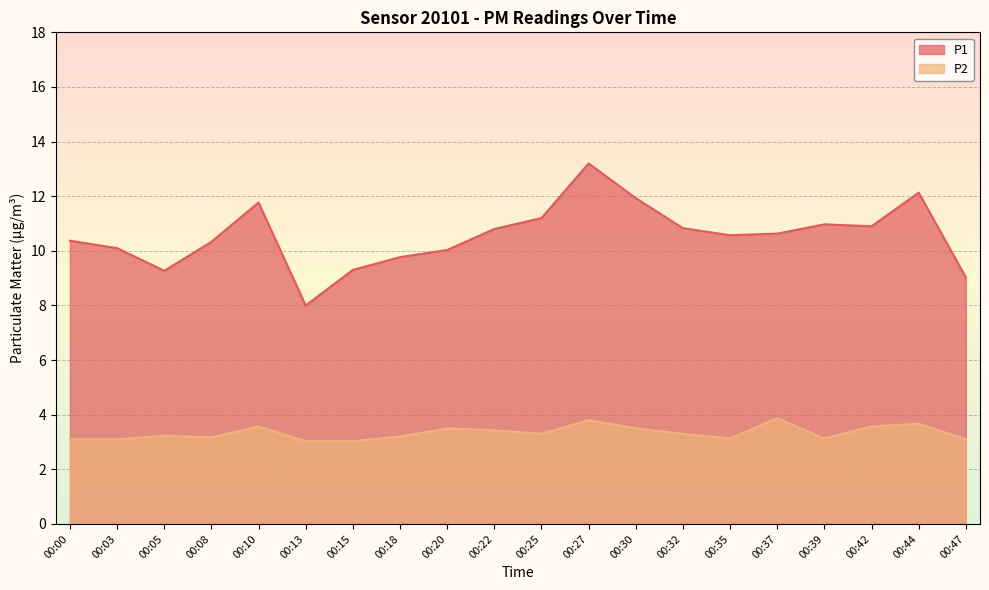

Reading left to right, extract all data points from this chart.

P1: 00:00=10.4	00:03=10.1	00:05=9.3	00:08=10.3	00:10=11.8	00:13=8.0	00:15=9.3	00:18=9.8	00:20=10.0	00:22=10.8	00:25=11.2	00:27=13.2	00:30=11.9	00:32=10.8	00:35=10.6	00:37=10.6	00:39=11.0	00:42=10.9	00:44=12.1	00:47=9.0
P2: 00:00=3.1	00:03=3.1	00:05=3.2	00:08=3.2	00:10=3.6	00:13=3.0	00:15=3.0	00:18=3.2	00:20=3.5	00:22=3.4	00:25=3.3	00:27=3.8	00:30=3.5	00:32=3.3	00:35=3.1	00:37=3.9	00:39=3.1	00:42=3.6	00:44=3.7	00:47=3.1